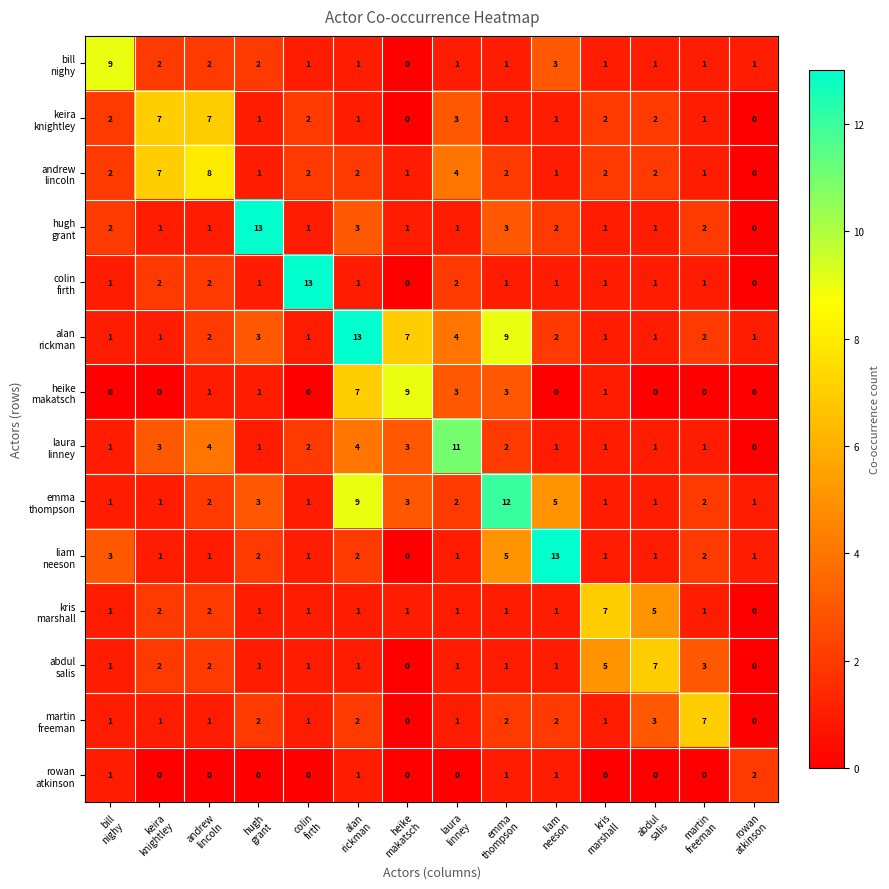

What is the greatest value displayed?

13